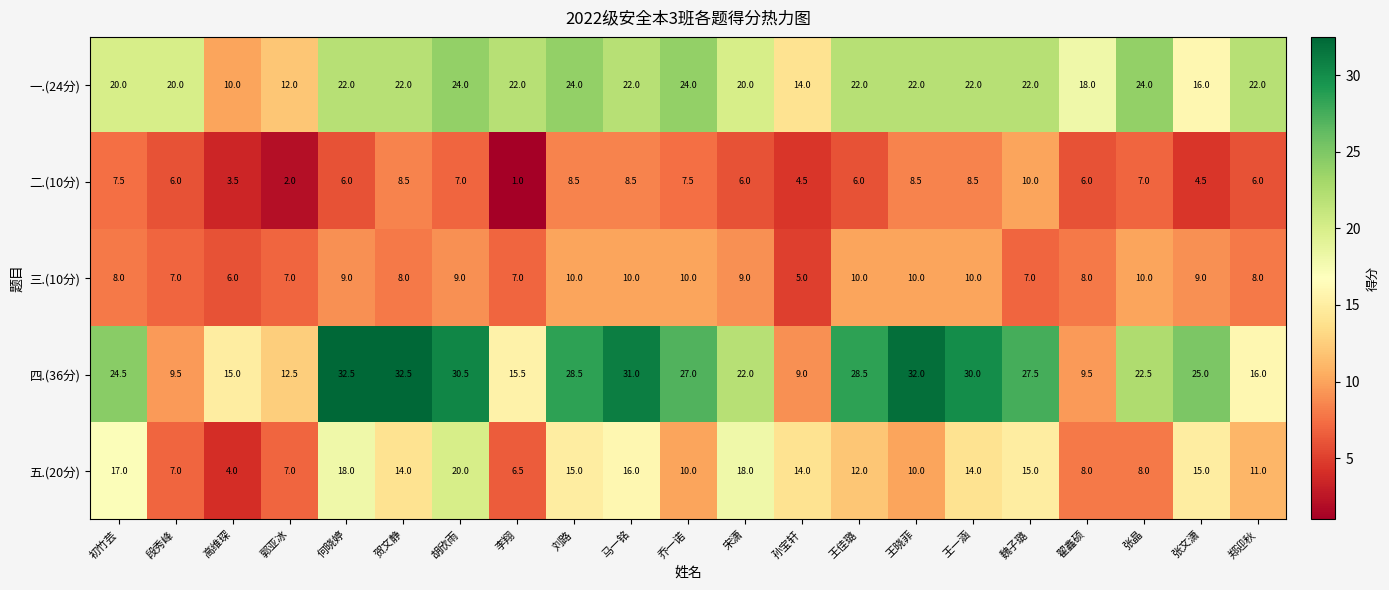

Is it true that 五.(20分) equals 6.5 at 李翔?

True